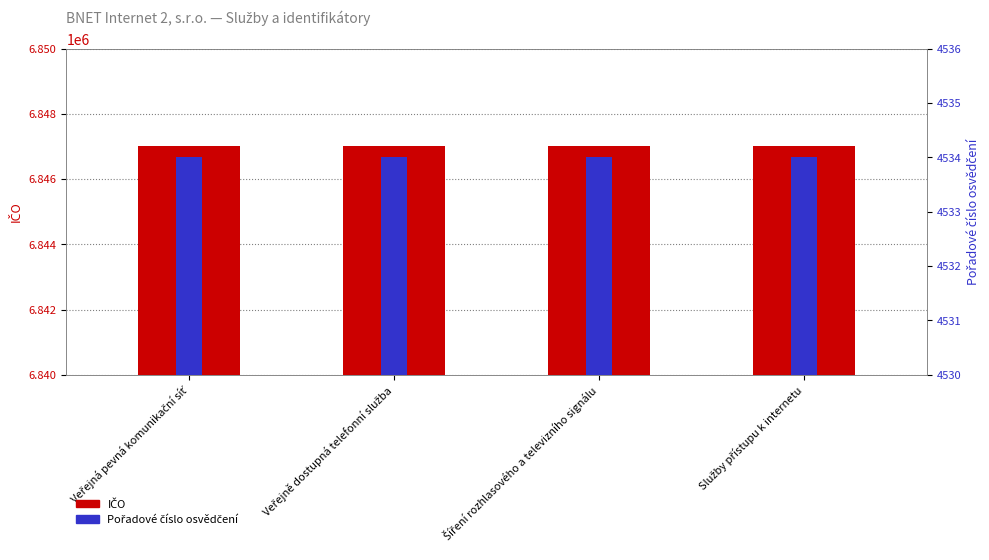

What is the value of the IČO bar at the 2nd from the left?

6847021